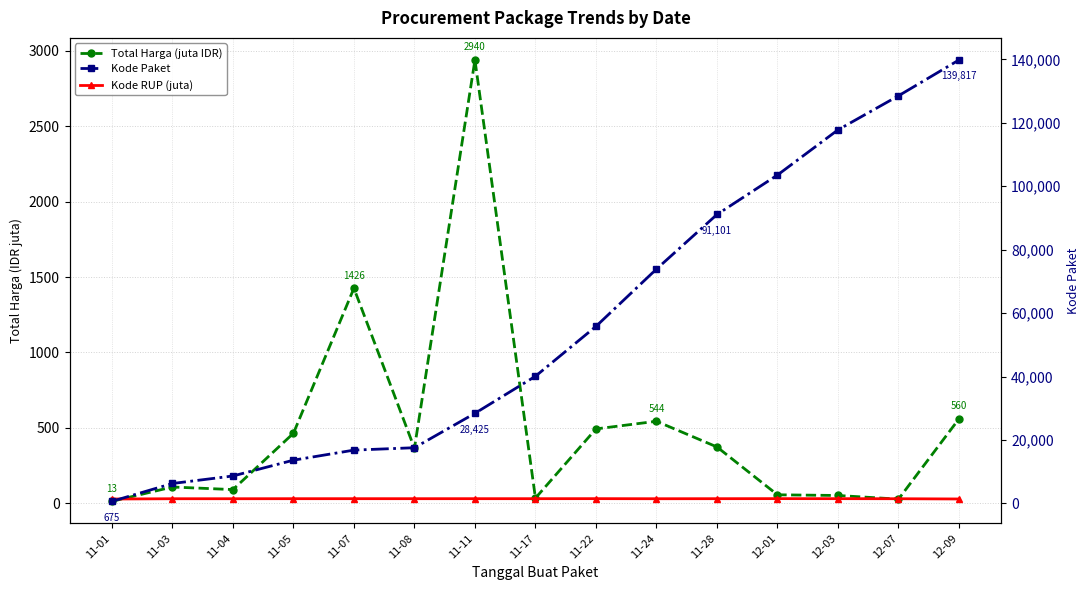

Is it true that Kode Paket equals 103541.0 at 12-01?

True